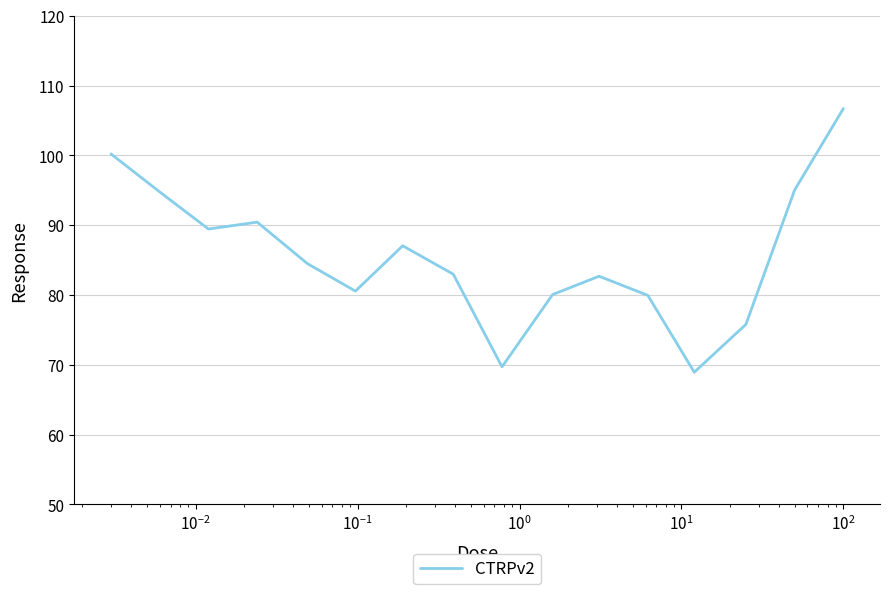

What is the smallest value displayed?

68.9